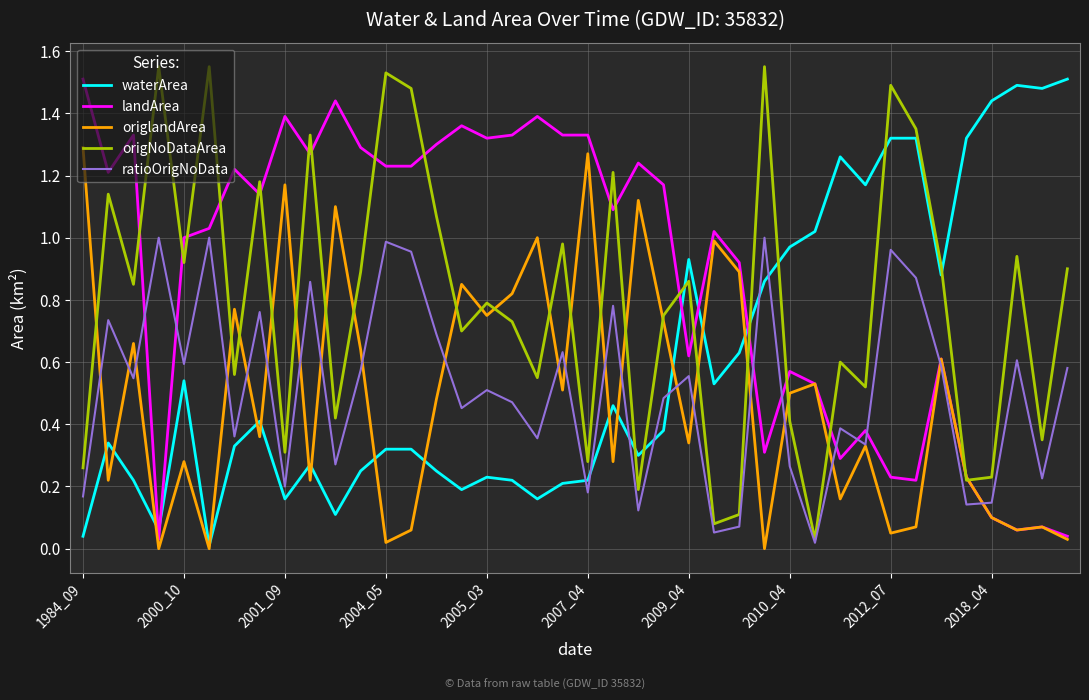

In ratioOrigNoData, how many points are lower than both neighbors (excluding endpoints)?

14